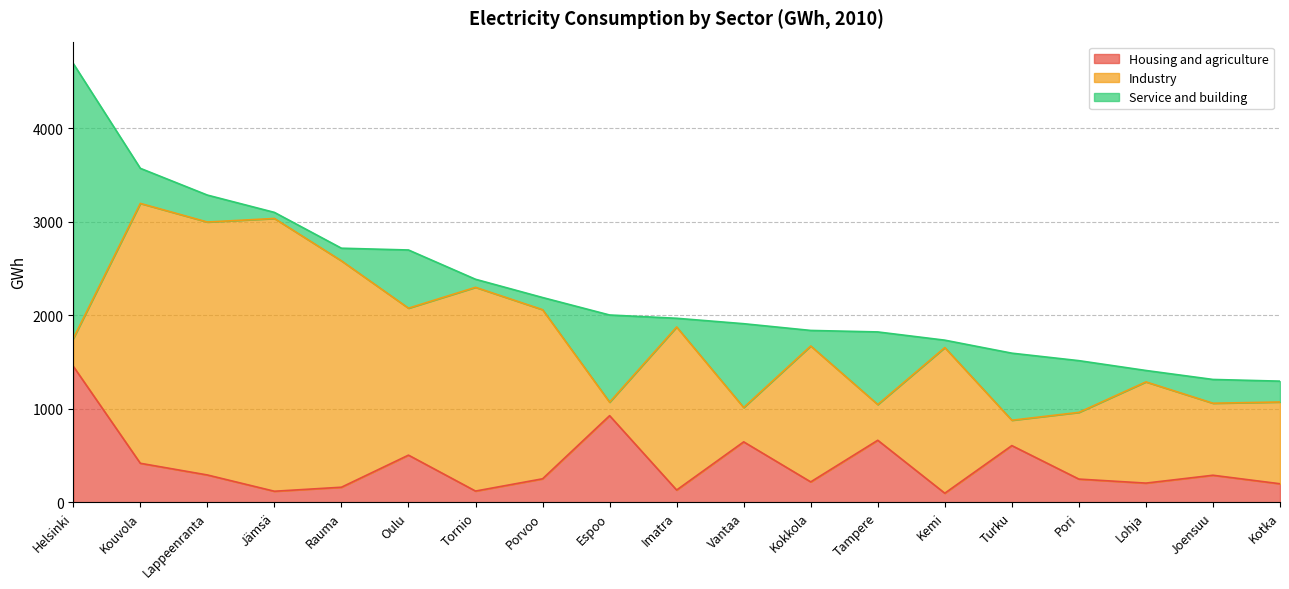

What is the sum of all Industry values?

26027